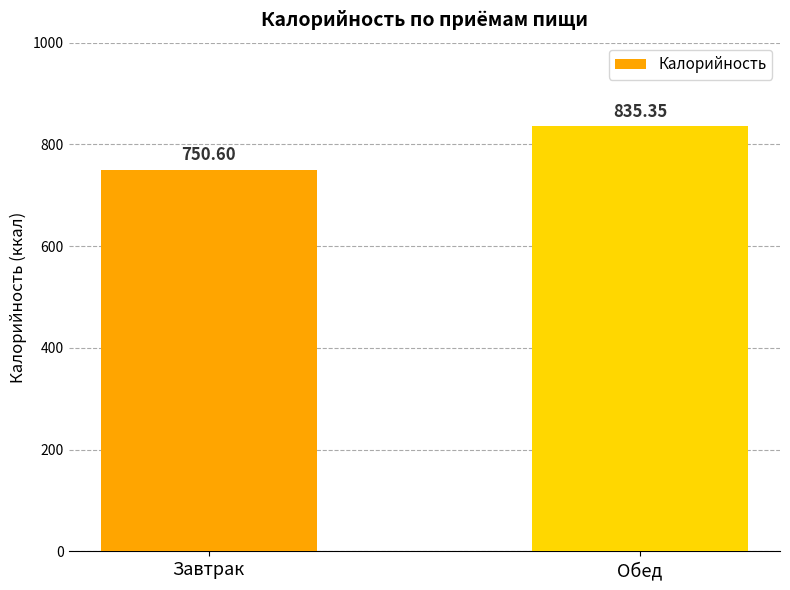

What is the approximate value at Обед?

835.4